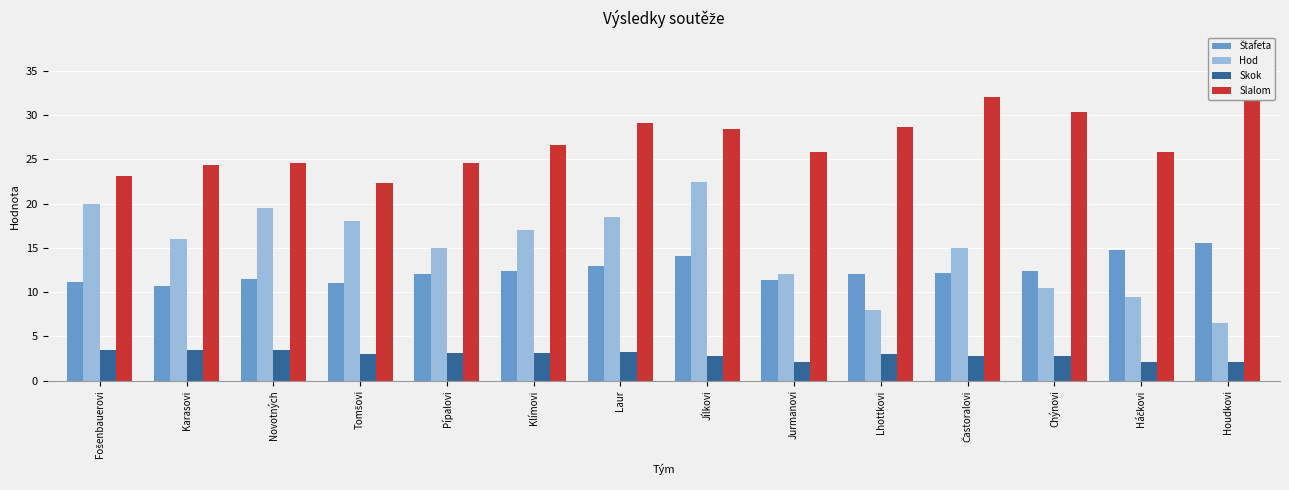

Is it true that Slalom equals 11.0 at Chýnovi?

False